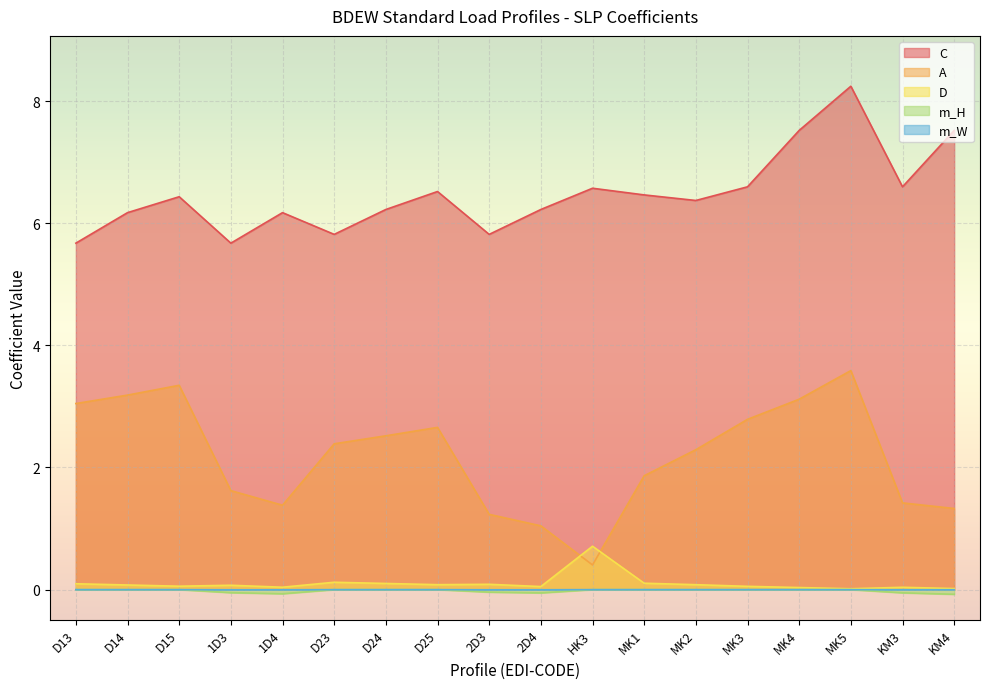

What is the smallest value displayed?

-0.1